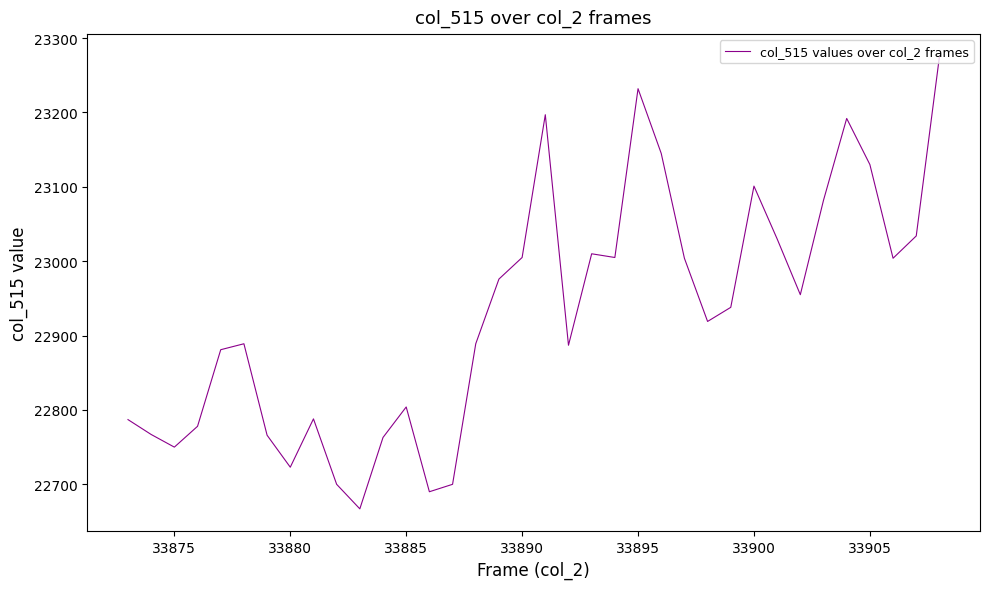

What is the difference between the maximum and minimum values?

608